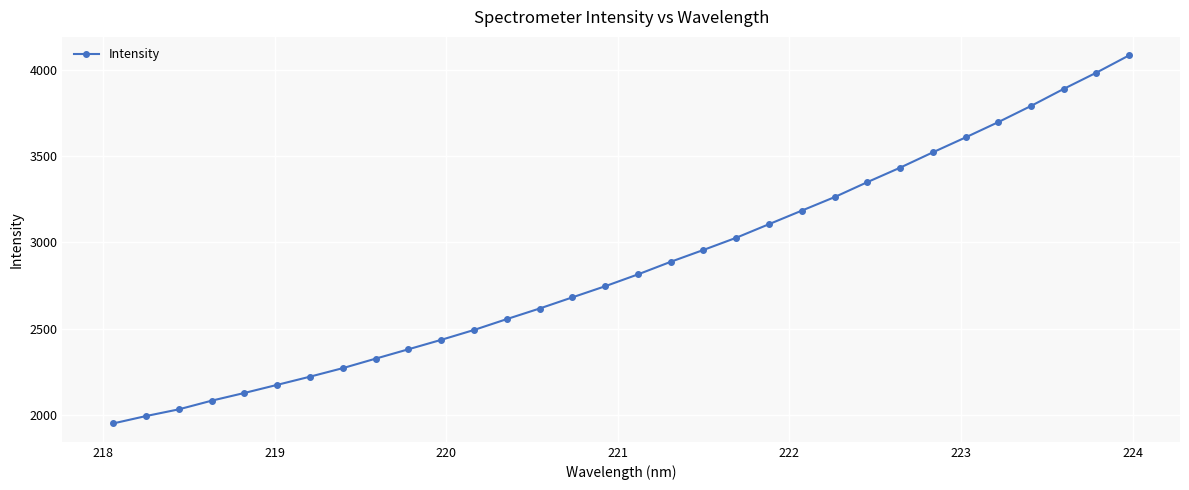

What is the maximum value shown in the chart?

4085.6